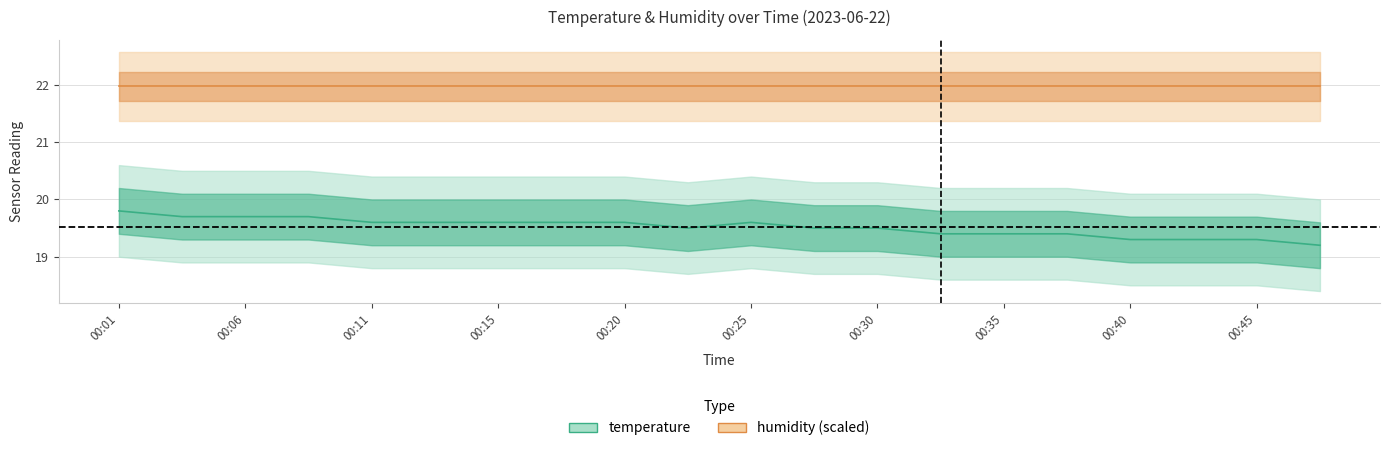

What is the value of the 6th point from the left?

19.6